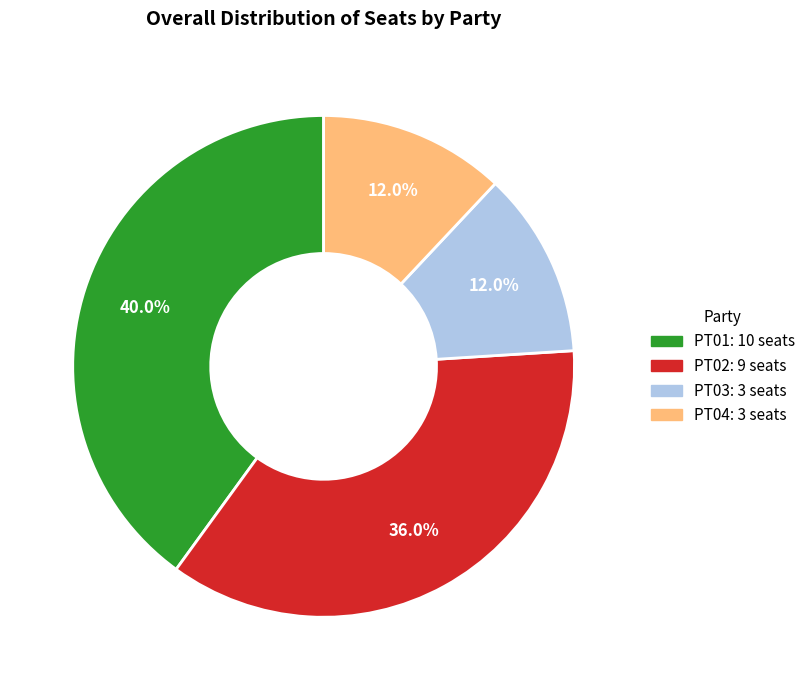

Is PT01 the majority of the pie?

No